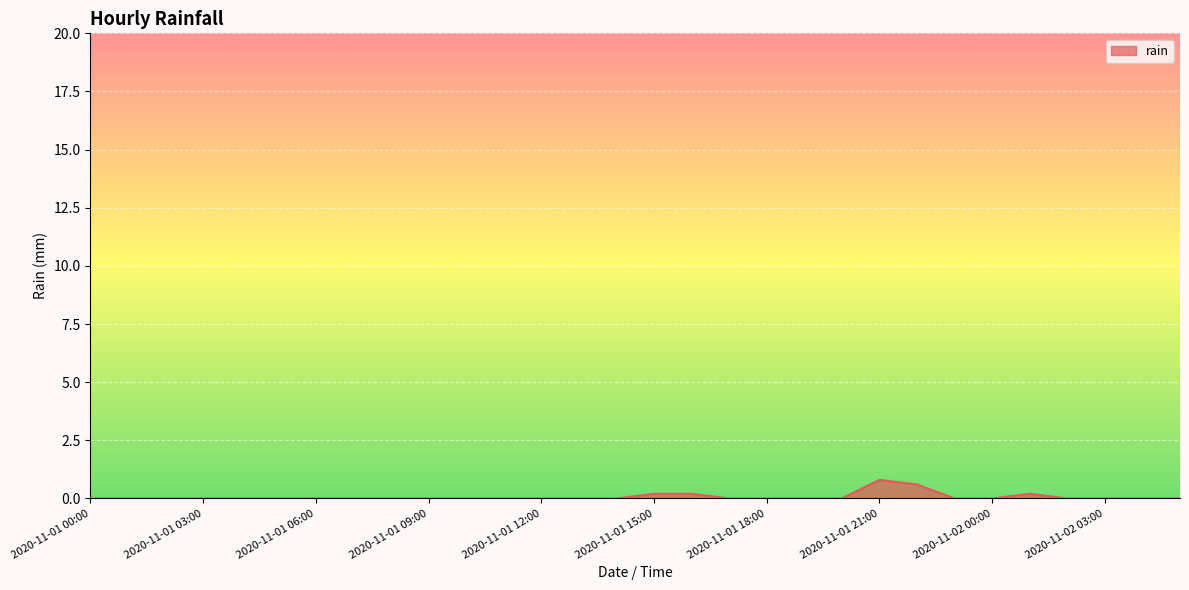

What is the greatest value displayed?

0.8